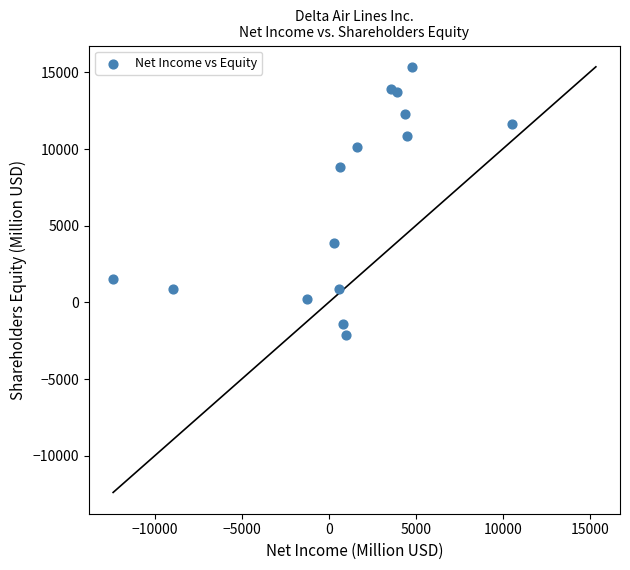

What Y value in the scatter plot is closest to 6613?

8813